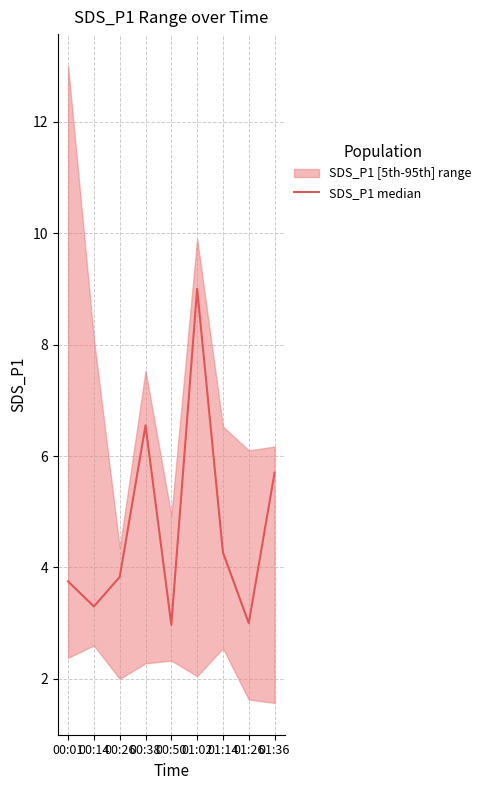

At which category does the chart reach its peak across all series?

01:02